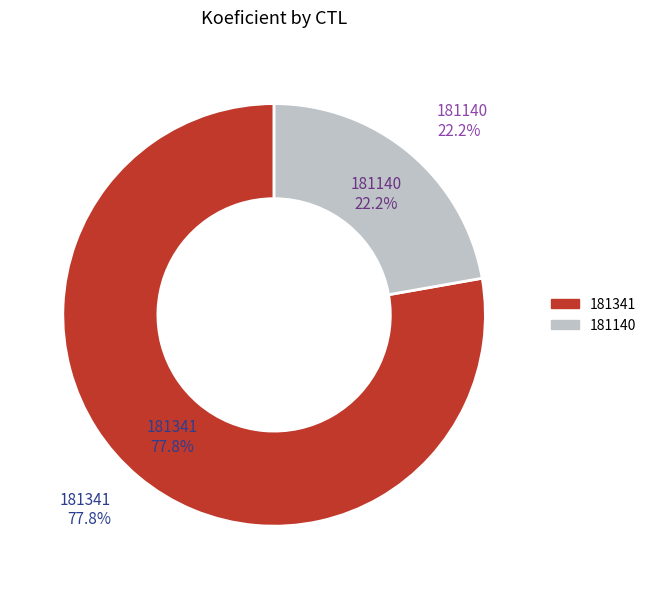

To the nearest percent, what is the combined percentage of 181140 and 181341?

100%